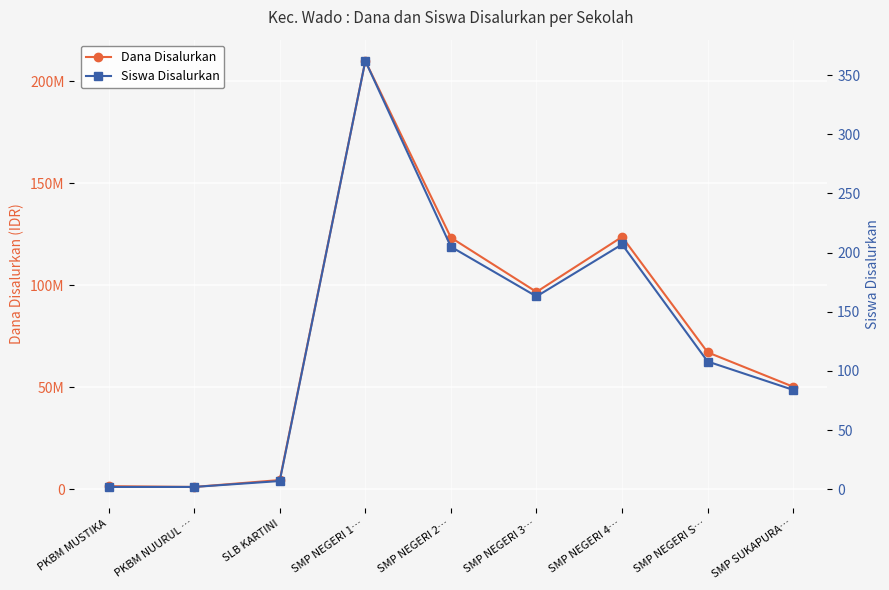

Reading left to right, extract all data points from this chart.

Dana Disalurkan: PKBM MUSTIKA=1500000	PKBM NUURUL …=1125000	SLB KARTINI=4500000	SMP NEGERI 1…=210000000	SMP NEGERI 2…=123375000	SMP NEGERI 3…=96750000	SMP NEGERI 4…=123750000	SMP NEGERI S…=67125000	SMP SUKAPURA…=50250000
Siswa Disalurkan: PKBM MUSTIKA=2	PKBM NUURUL …=2	SLB KARTINI=7	SMP NEGERI 1…=362	SMP NEGERI 2…=205	SMP NEGERI 3…=163	SMP NEGERI 4…=207	SMP NEGERI S…=108	SMP SUKAPURA…=84